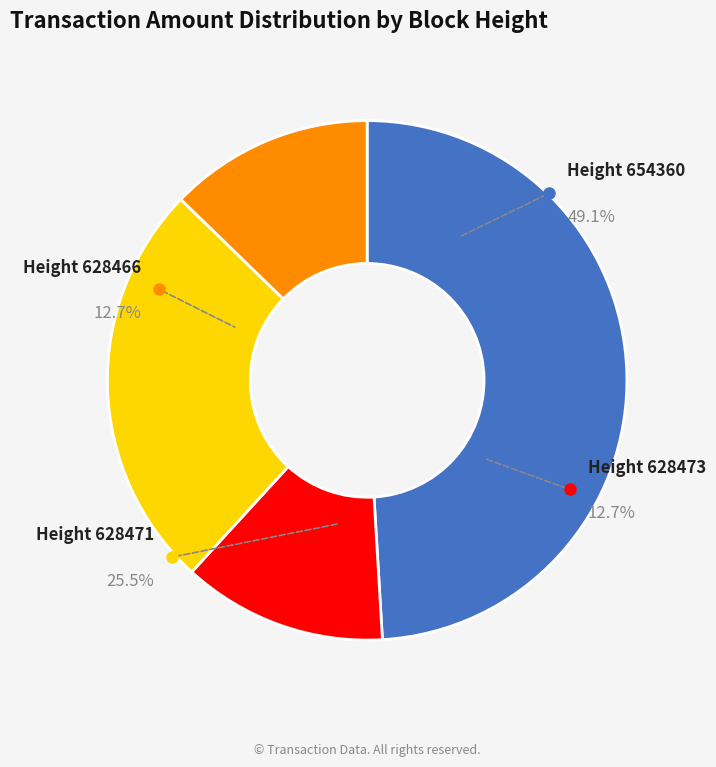

True or false: 628473 accounts for 20% of the total.

False